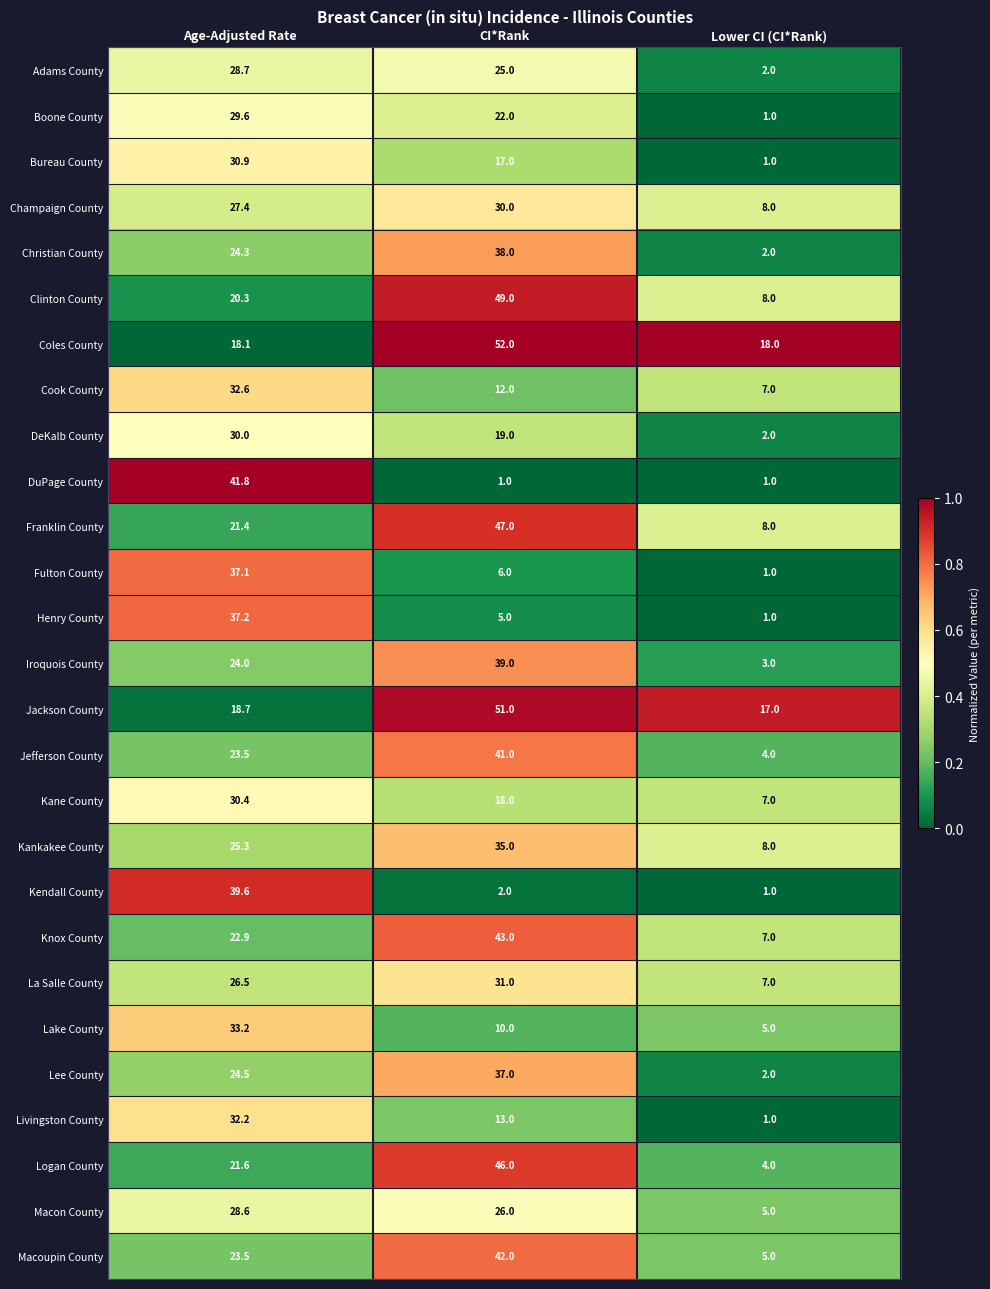

The value of Macon County at Lower CI (CI*Rank) is 2.9. True or false?

False